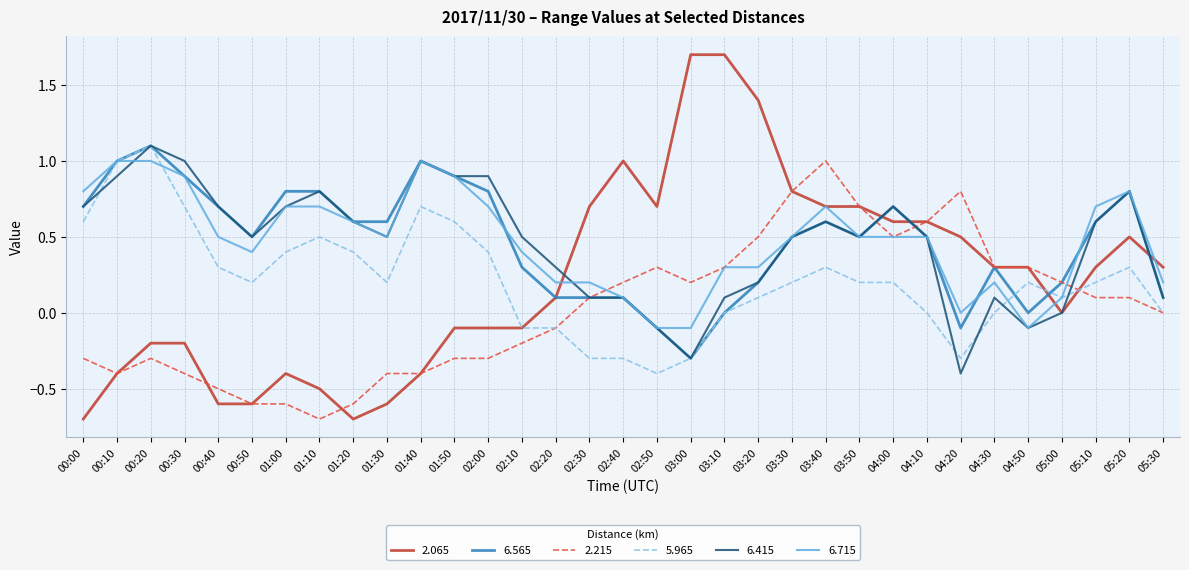

What is the sum of all 6.415 values?

15.1